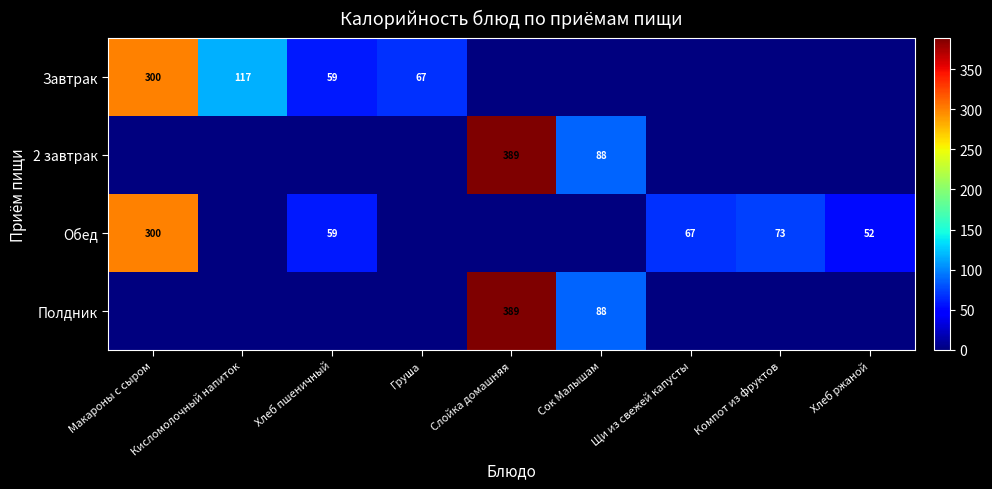

Is it true that Завтрак equals 67 at Груша?

True